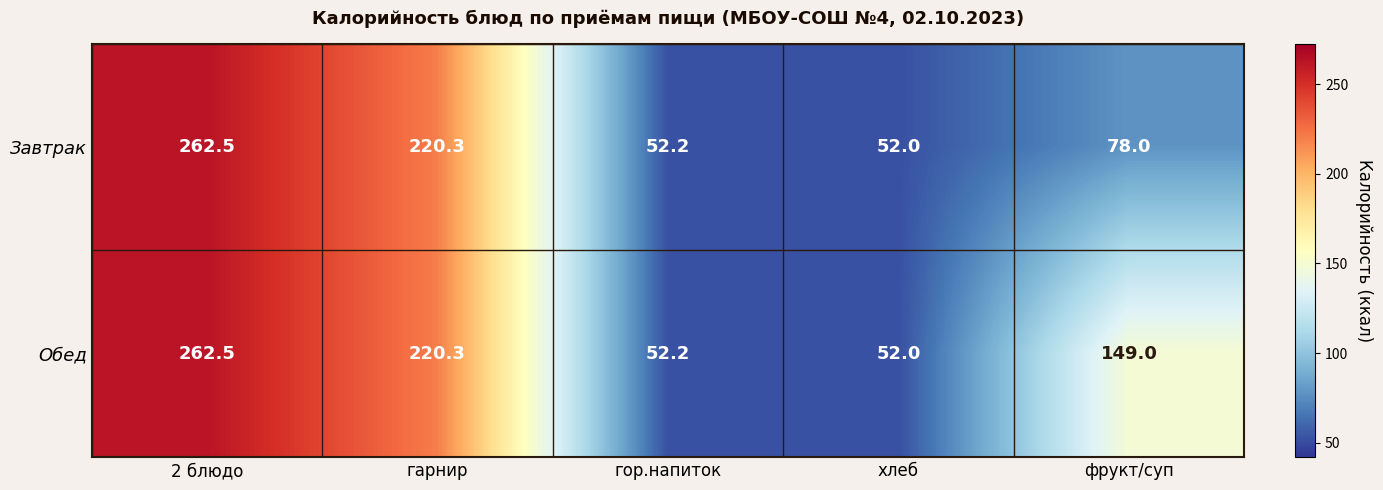

What is the average value of the Обед series?

147.2